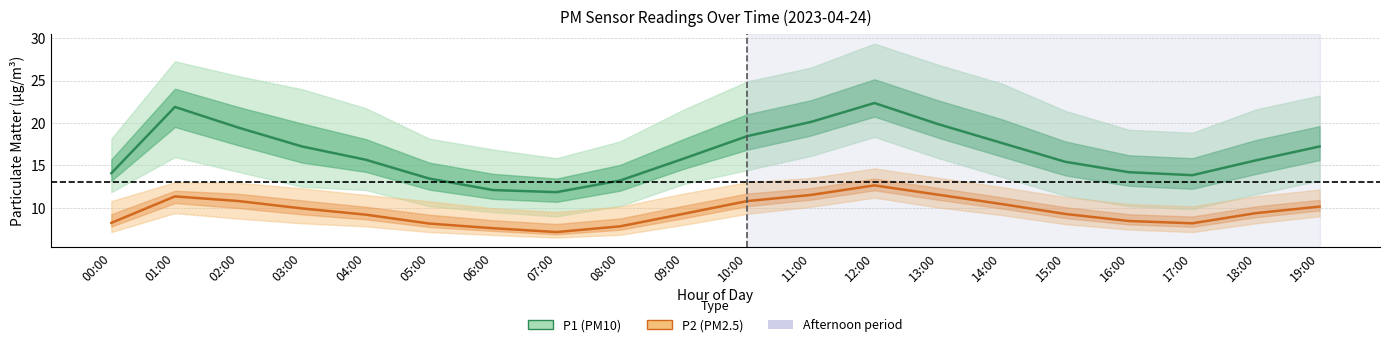

True or false: P1 (PM10) and P2 (PM2.5) intersect in this chart.

False